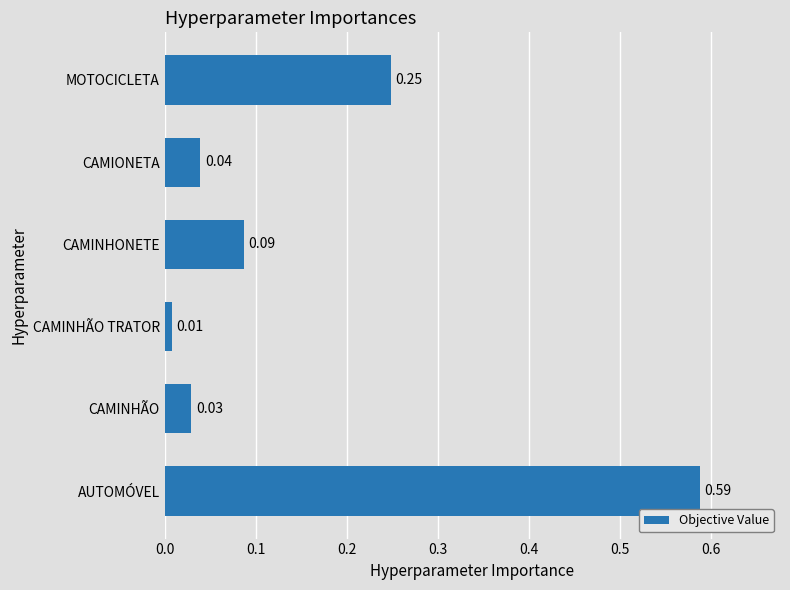

List the labels in order of value, largest first.

AUTOMÓVEL, MOTOCICLETA, CAMINHONETE, CAMIONETA, CAMINHÃO, CAMINHÃO TRATOR